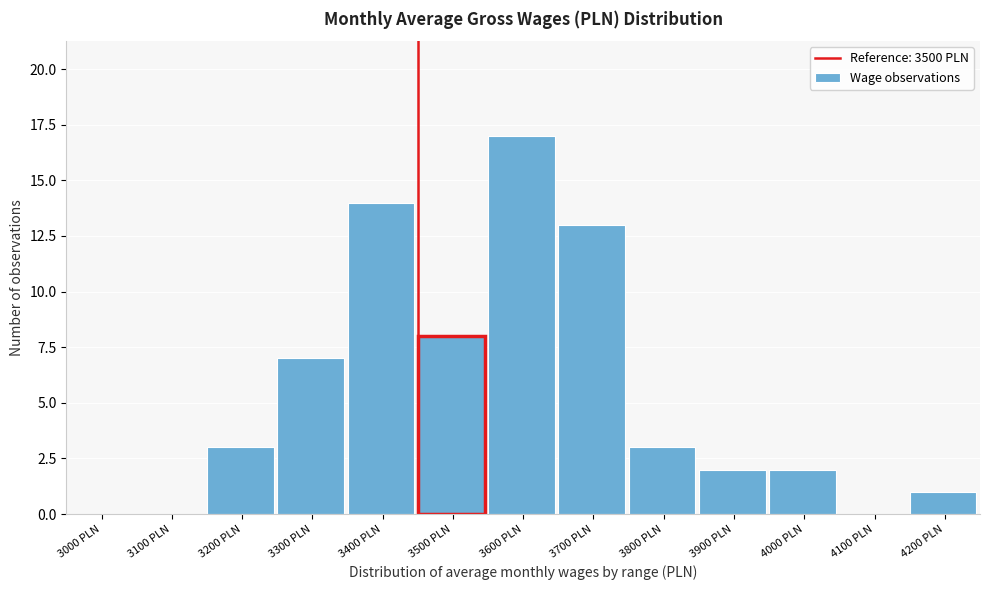

Reading right to left, list all the values displayed in this chart.

4200 PLN=1	4100 PLN=0	4000 PLN=2	3900 PLN=2	3800 PLN=3	3700 PLN=13	3600 PLN=17	3500 PLN=8	3400 PLN=14	3300 PLN=7	3200 PLN=3	3100 PLN=0	3000 PLN=0